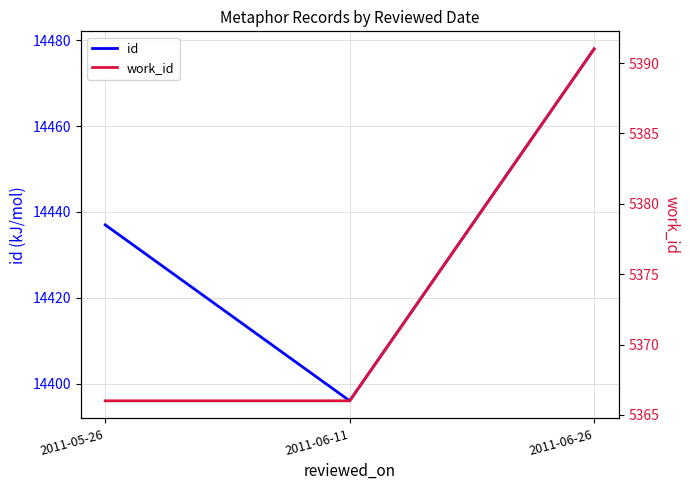

What is the sum of all id values?

43311